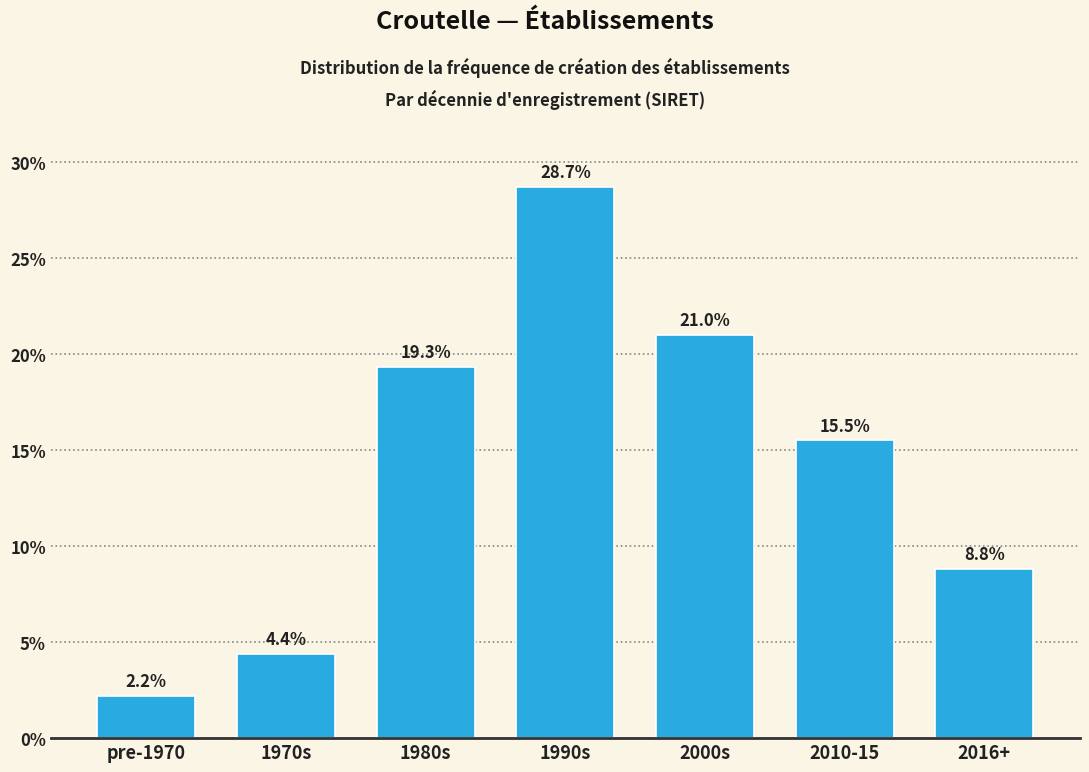

Reading left to right, list all the values displayed in this chart.

2.2	4.4	19.3	28.7	21.0	15.5	8.8